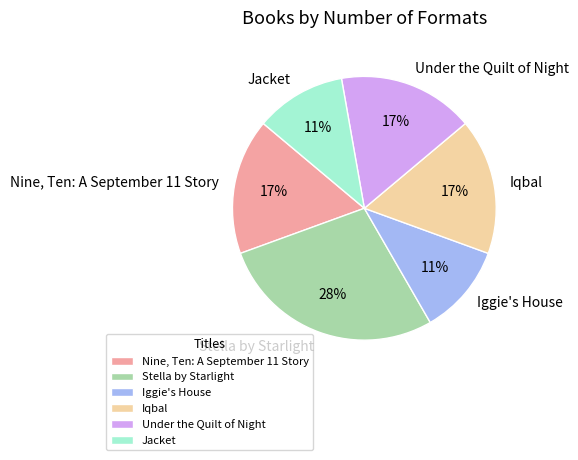

How many segments does this pie chart have?

6